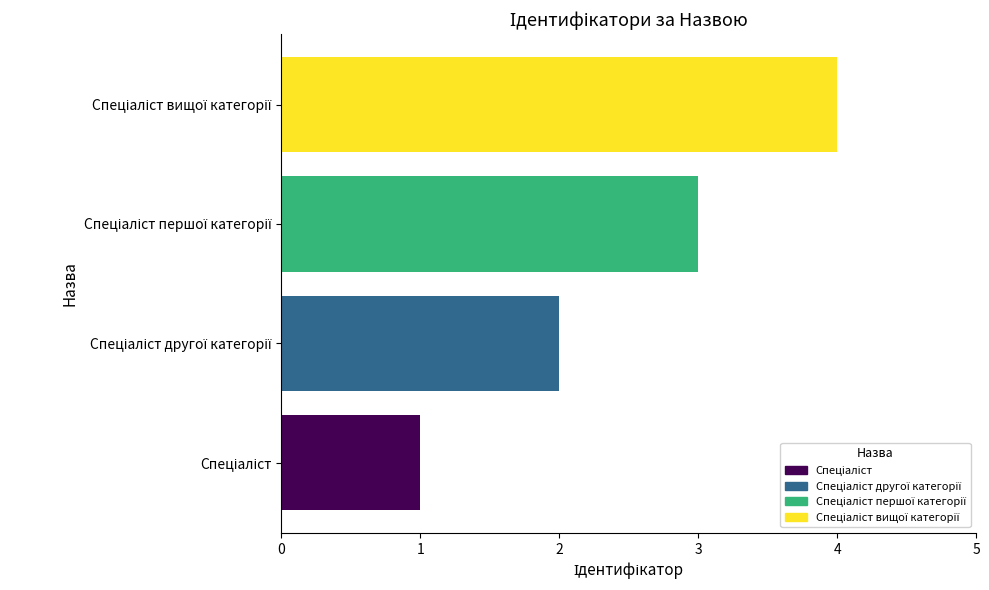

What is the value of the 1st bar from the left?

1